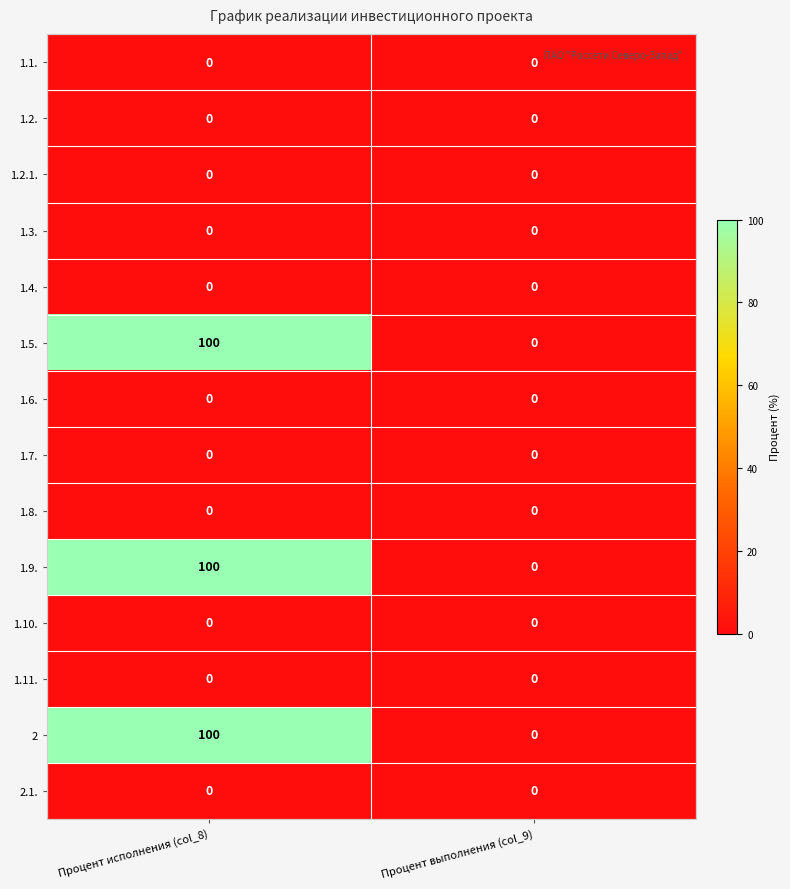

What is the maximum value shown in the chart?

100